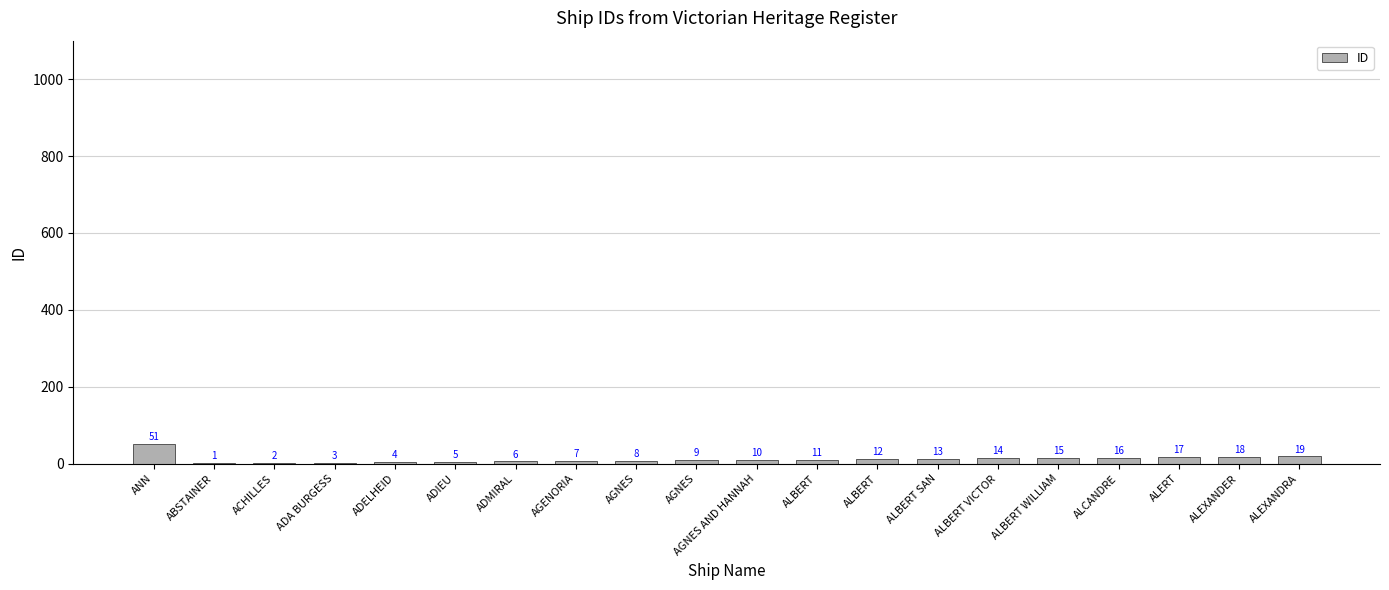

How many distinct data groups are displayed?

1